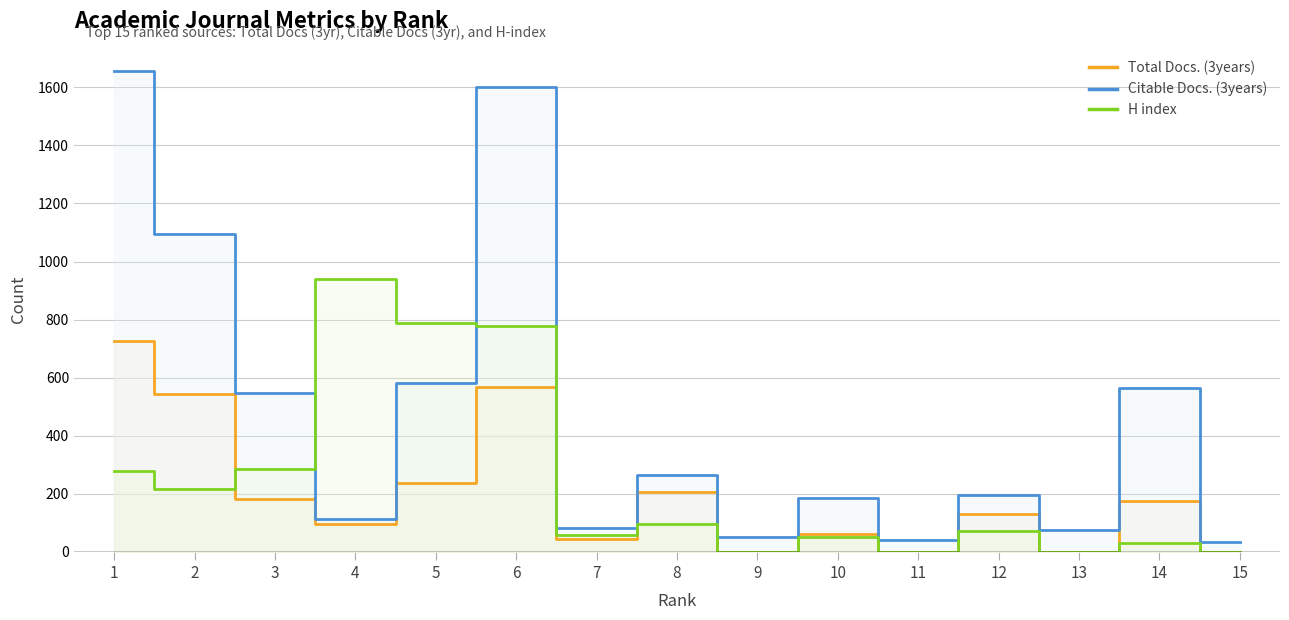

Count the number of categories in the chart.

15